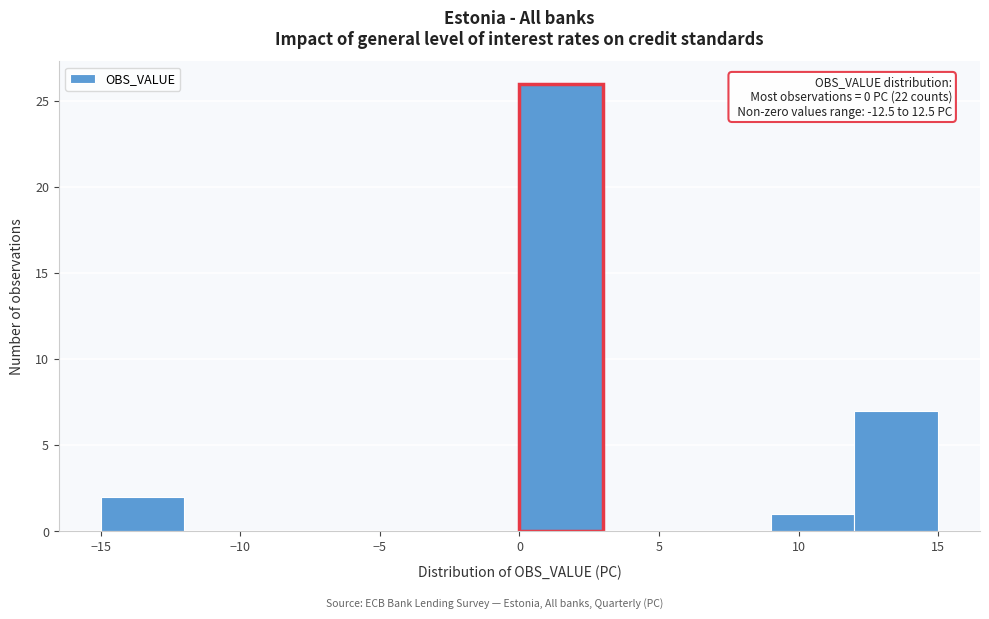

Which range on the x-axis has the tallest bar?

0 to 3